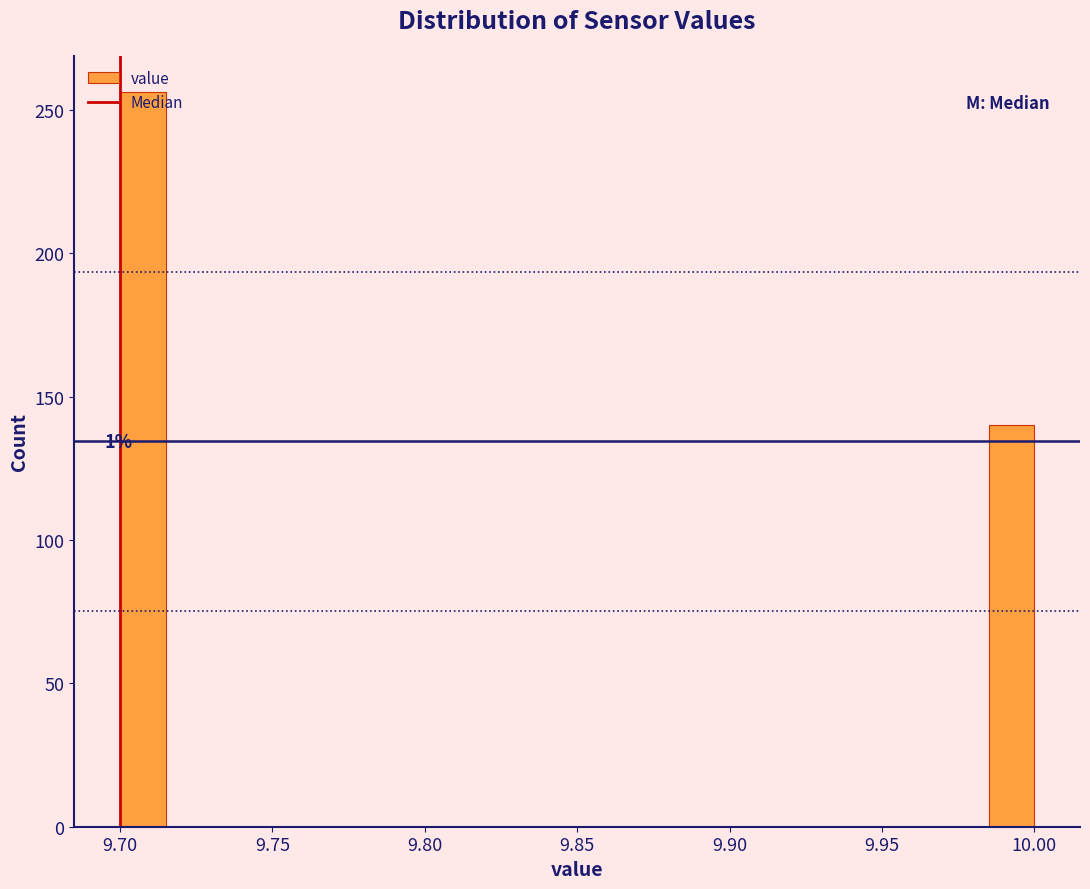

Read against the x-axis, roughly where is the centre of the tallest bar?

9.710